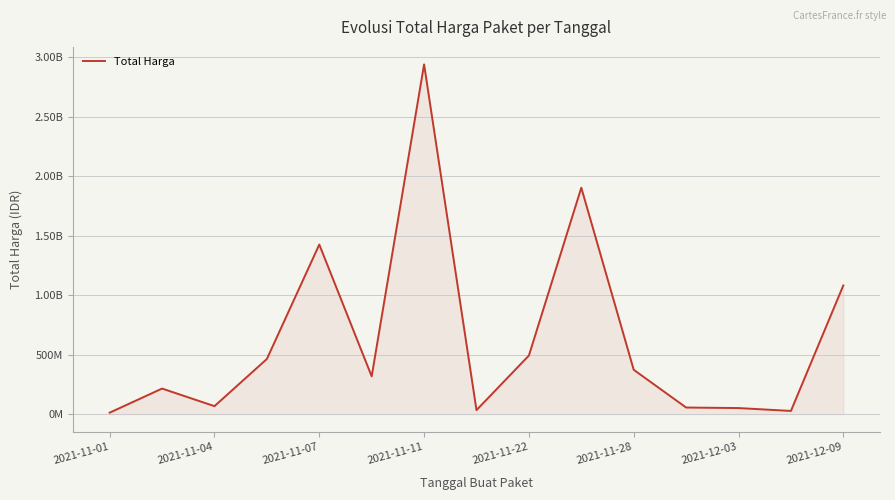

Does the chart have visible grid lines?

Yes